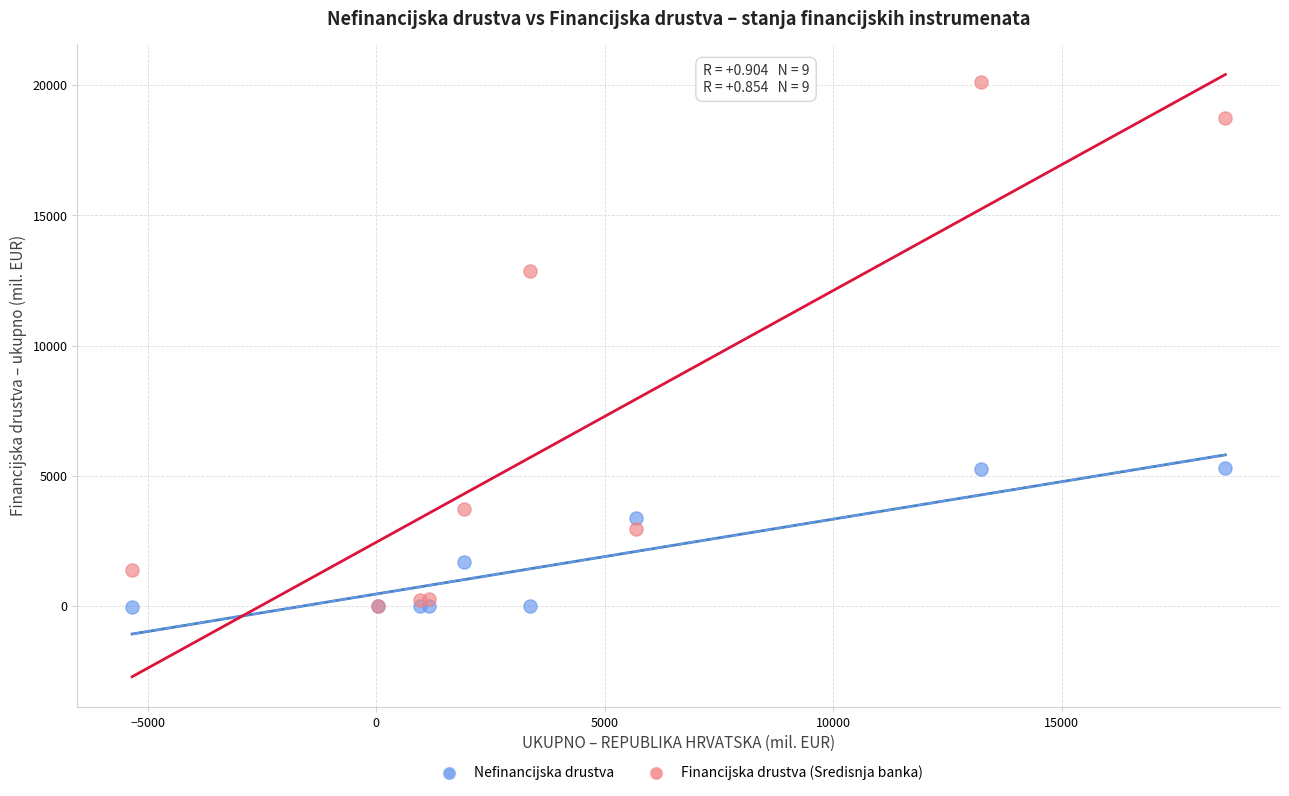

In the Financijska drustva (Sredisnja banka) series, what Y value is closest to 10069?

12881.5